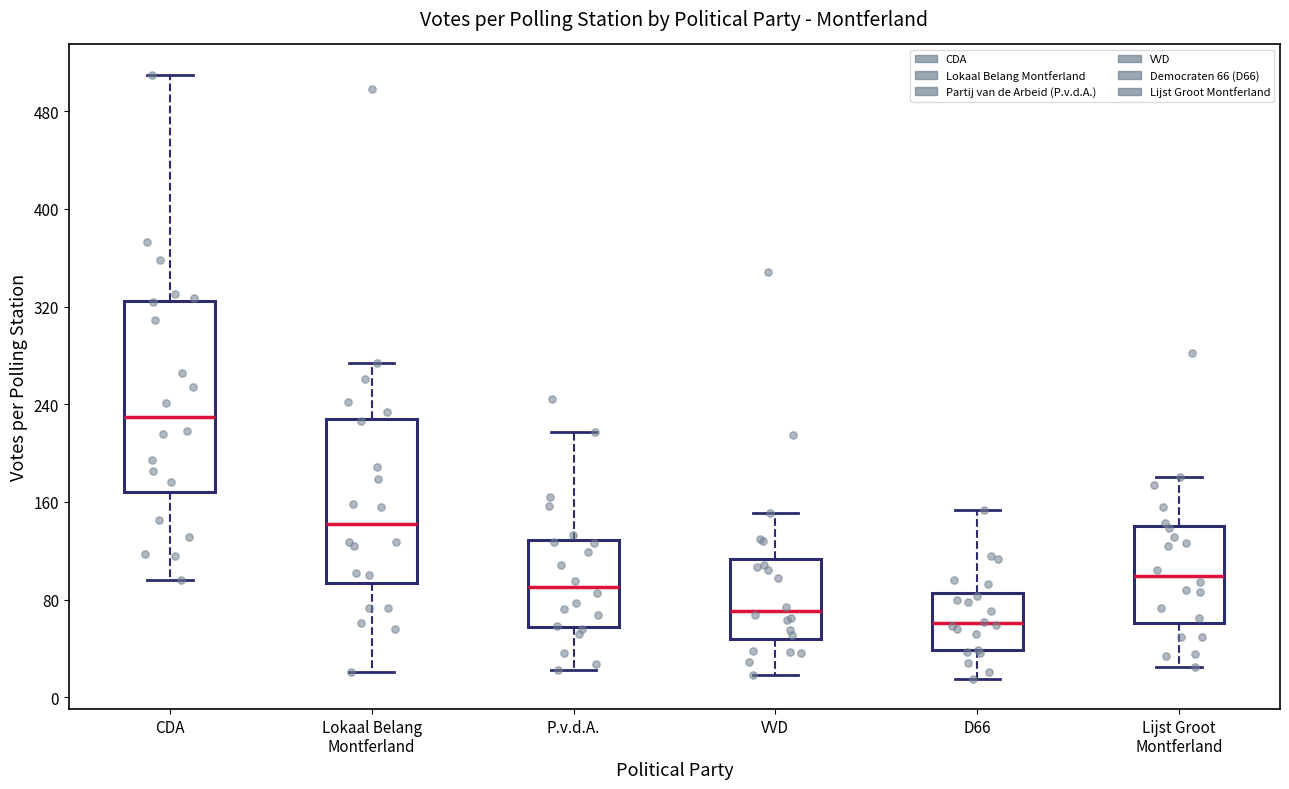

Where does the median line of the box for VVD sit on the y-axis? The values are not printed on the chart, so give them approximately, as read against the axis.

70